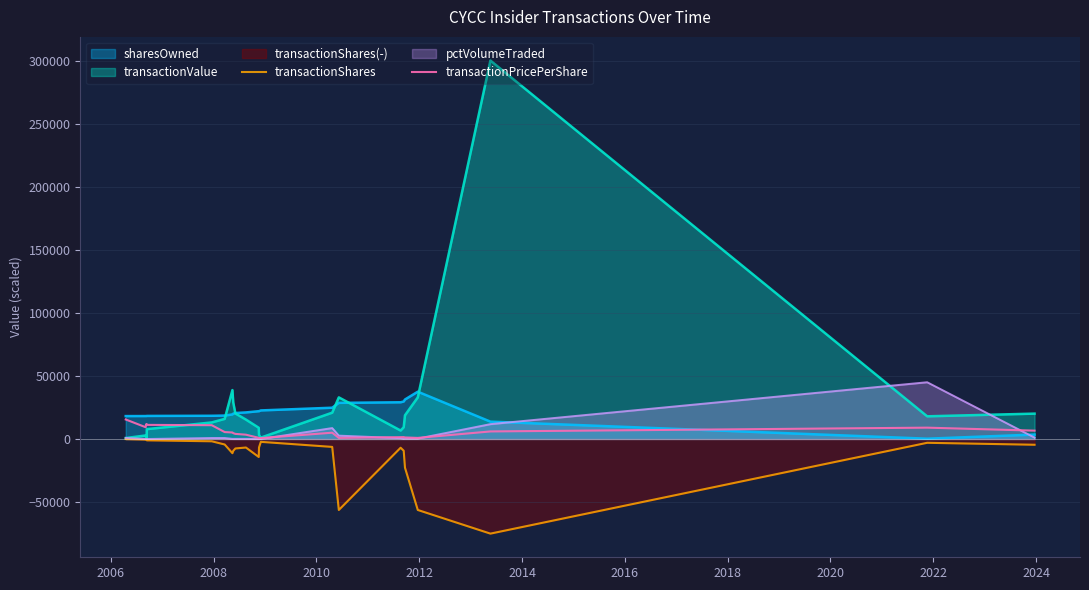

What is the difference between the maximum and minimum values in the transactionPricePerShare series?

14778.9